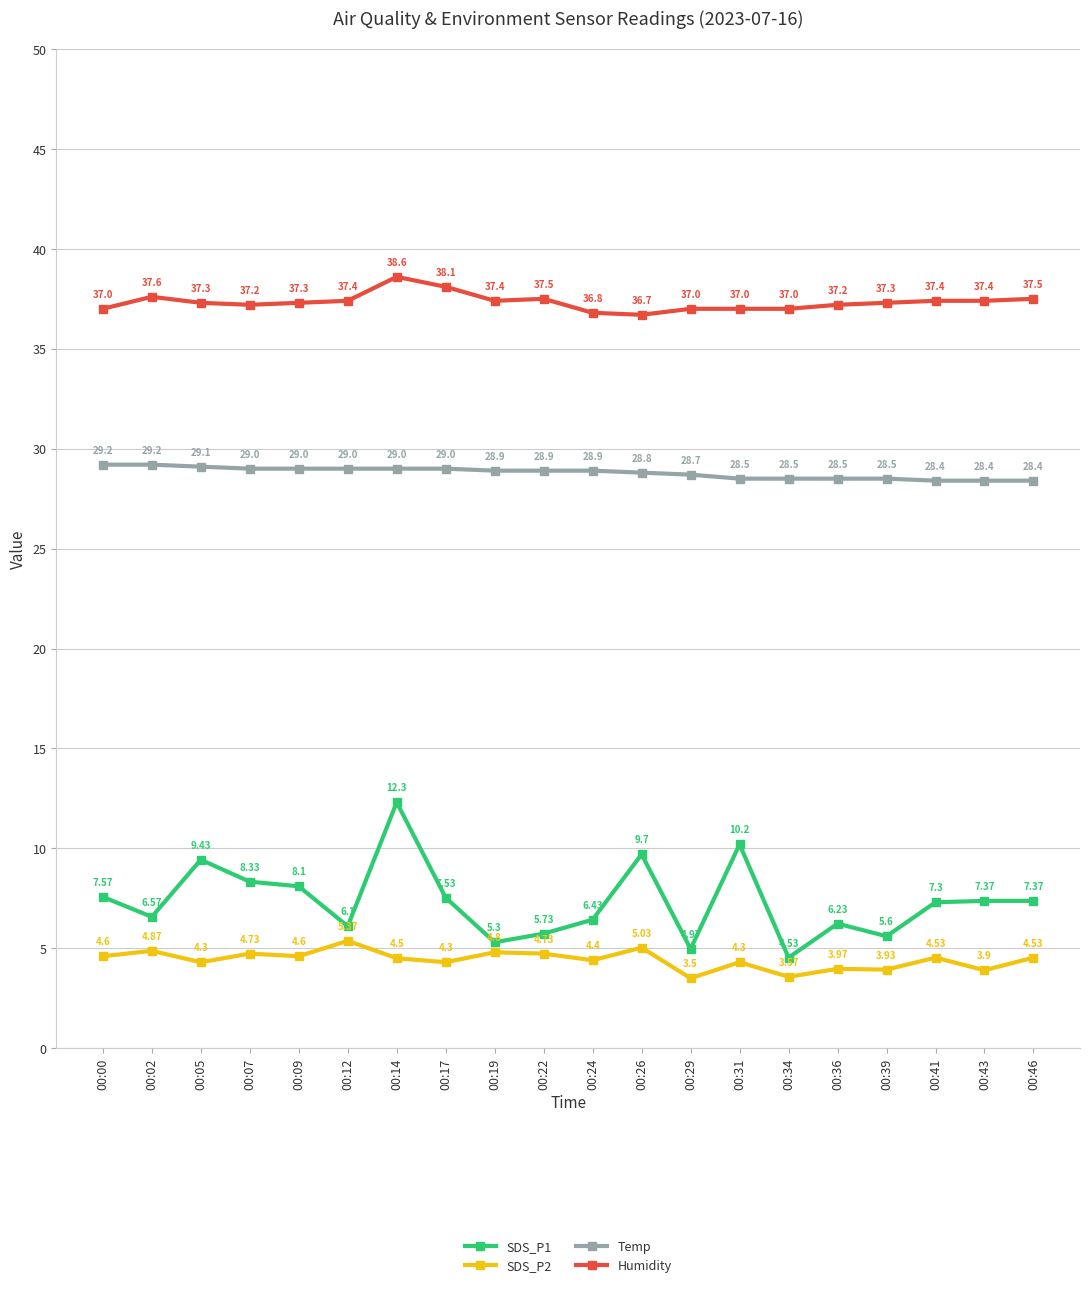

True or false: SDS_P1 has more than 2 points higher than both neighbors.

True